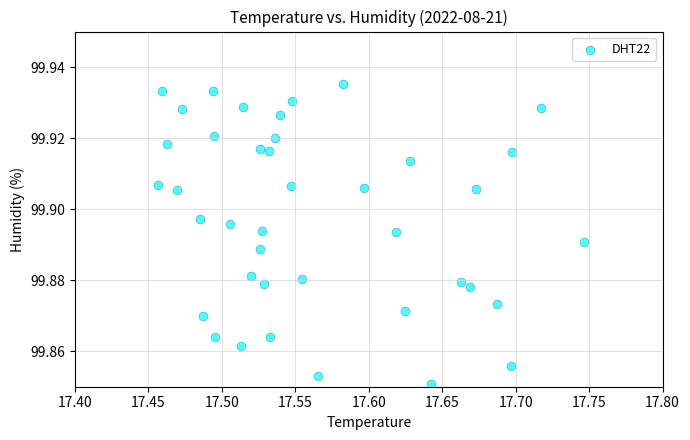

What is the range of X values (max minus min)?

0.3